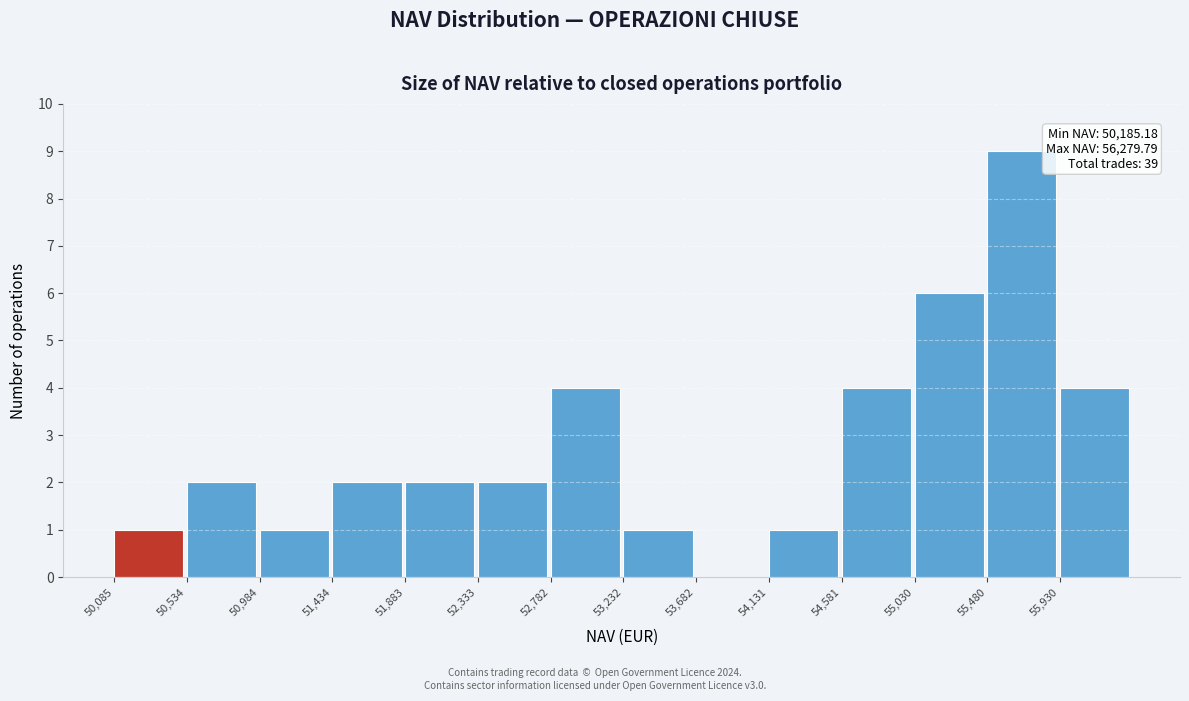

Which range on the x-axis has the tallest bar?

55500 to 55950